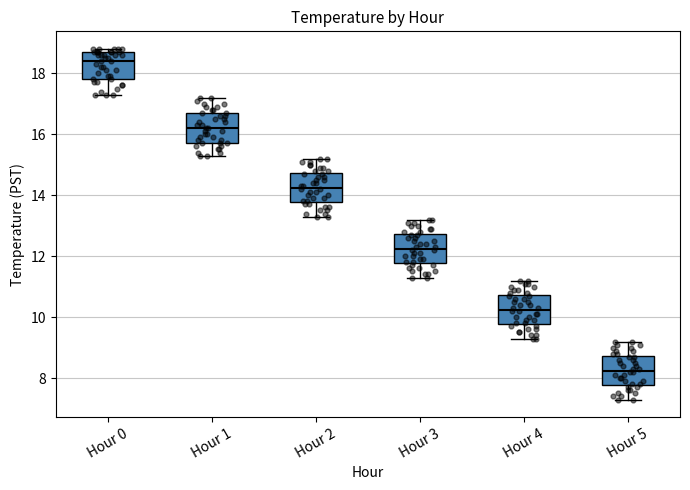

Reading left to right, transcribe this box plot: for each box, give where its median line is, the range the box spans, and where its two whiskers end, as read against the y-axis. The values are not printed on the chart, so give them approximately, as read against the axis.

Hour 0: median 18.4, box 17.8 to 18.8, whiskers 17.4 to 18.8 (just above the box's upper edge)
Hour 1: median 16.2, box 15.8 to 16.8, whiskers 15.4 to 17.2
Hour 2: median 14.2, box 13.8 to 14.8, whiskers 13.4 to 15.2
Hour 3: median 12.2, box 11.8 to 12.8, whiskers 11.4 to 13.2
Hour 4: median 10.2, box 9.8 to 10.8, whiskers 9.4 to 11.2
Hour 5: median 8.2, box 7.8 to 8.8, whiskers 7.4 to 9.2